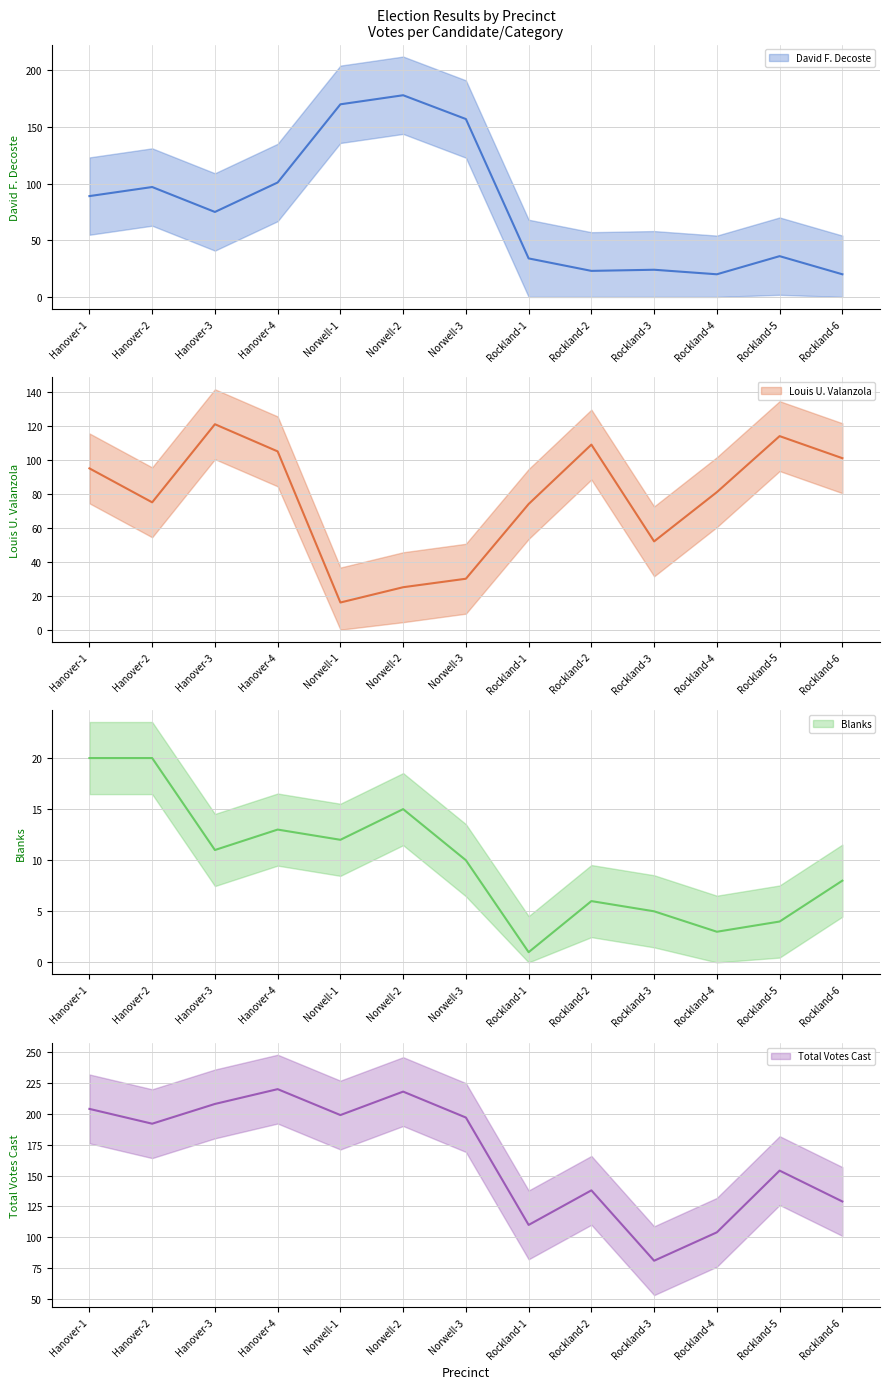

What is the difference between the highest and lowest values at Norwell-2?

203